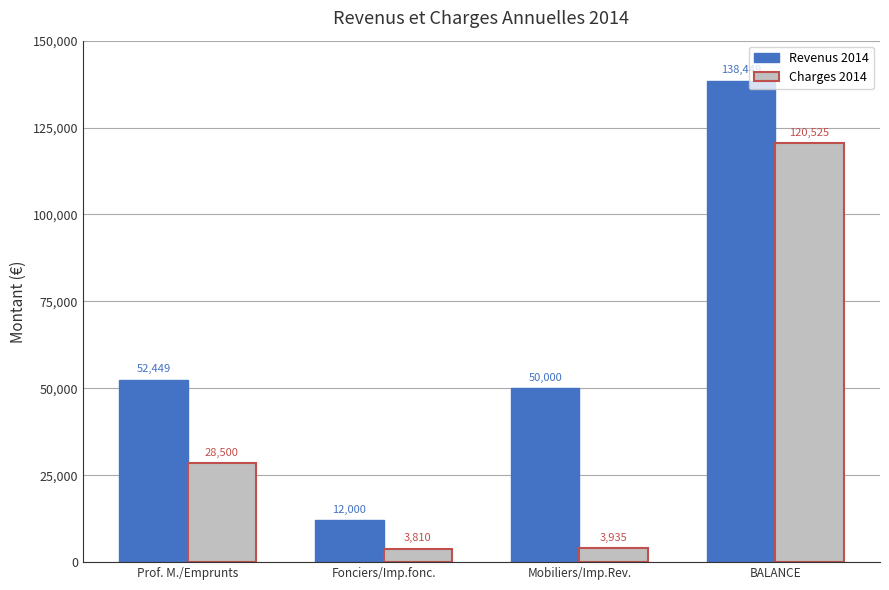

The value of Revenus 2014 at Fonciers/Imp.fonc. is 4709. True or false?

False